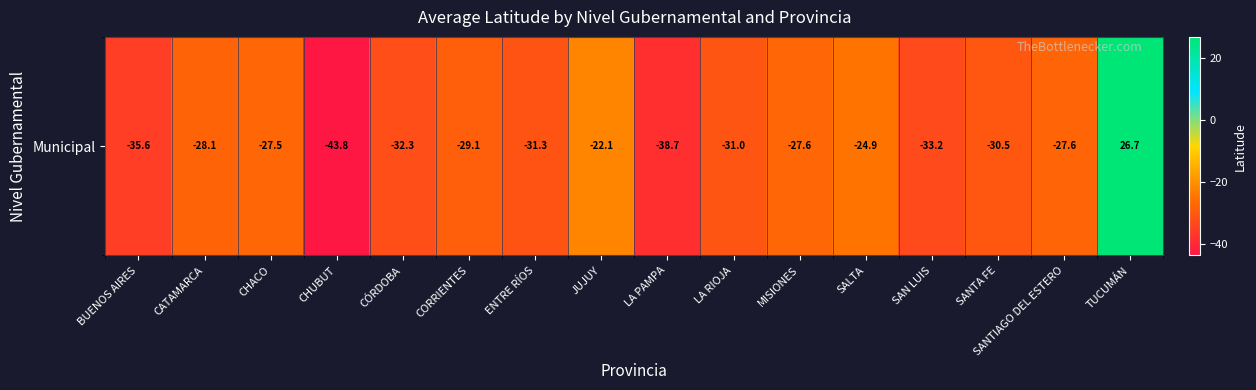

Read the value at JUJUY.

-22.1